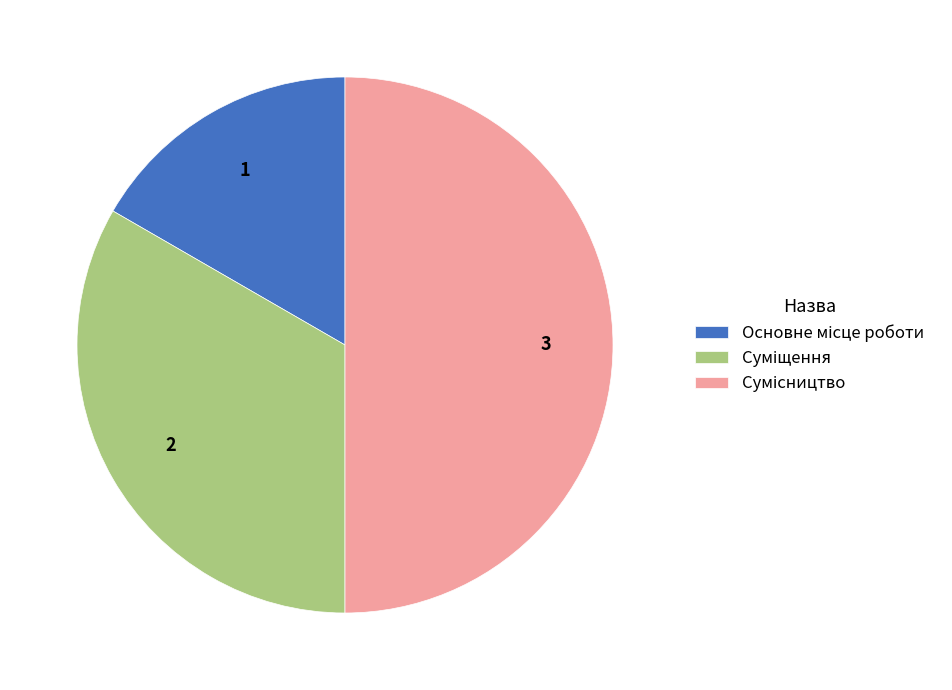

Count the number of slices in the pie.

3